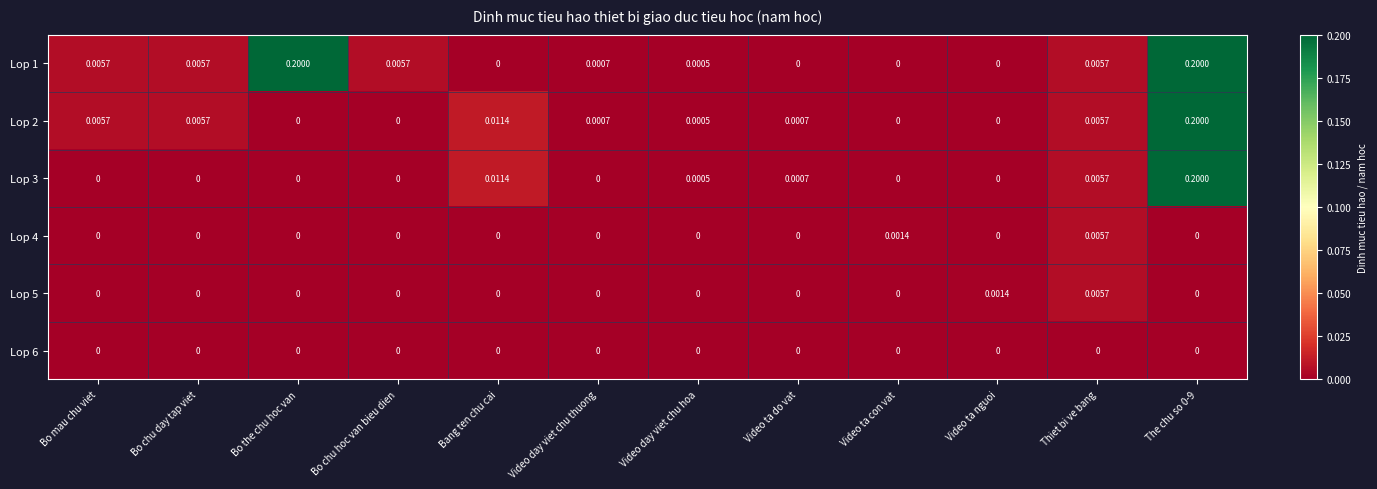

Which category has the highest value in the Lop 5 series?

Thiet bi ve bang